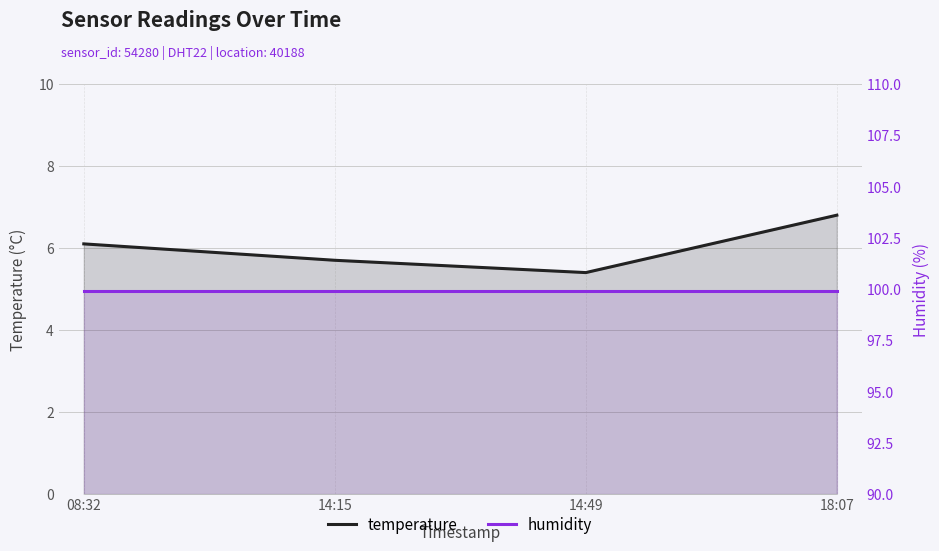

What is the average value of the temperature series?

6.0